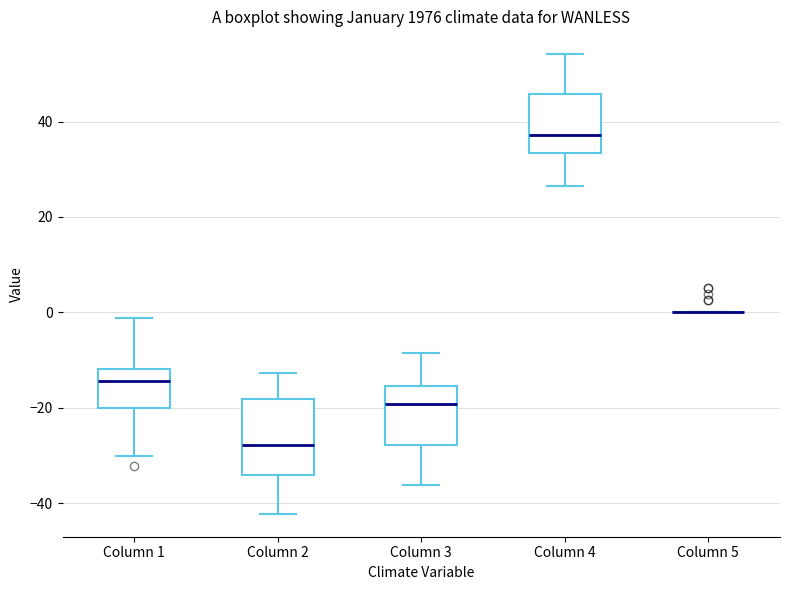

Reading left to right, transcribe this box plot: for each box, give where its median line is, the range the box spans, and where its two whiskers end, as read against the y-axis. The values are not printed on the chart, so give them approximately, as read against the axis.

Column 1: median -14, box -20 to -12, whiskers -30 to -2
Column 2: median -28, box -34 to -18, whiskers -42 to -12
Column 3: median -20, box -28 to -16, whiskers -36 to -8
Column 4: median 38, box 34 to 46, whiskers 26 to 54
Column 5: box collapsed to a line at 0, whiskers 0 to 0